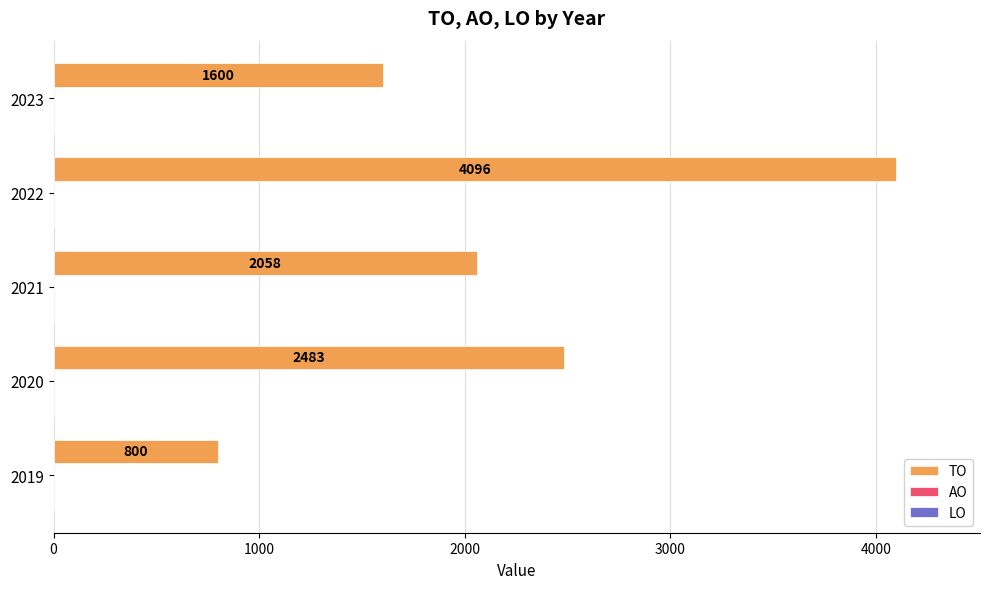

Are the bars horizontal?

Yes